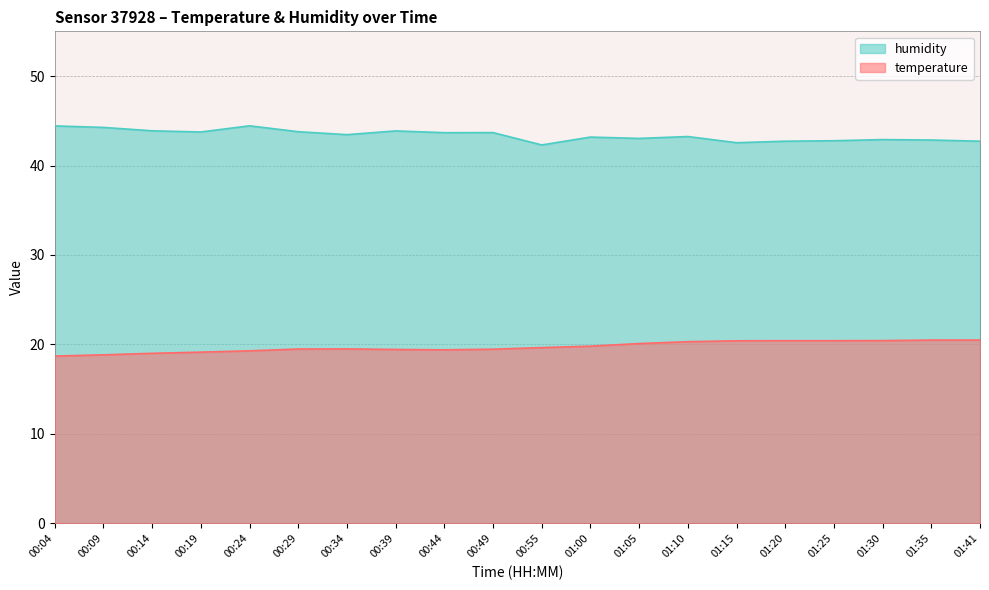

Which category has the highest value in the humidity series?

00:24